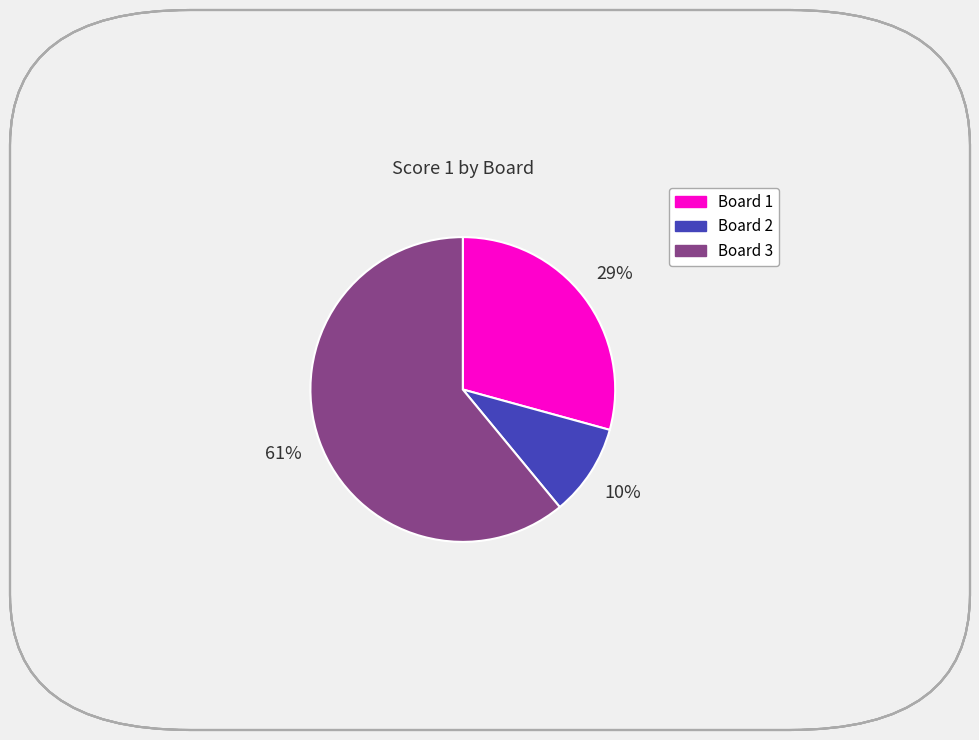

Do Board 1 and Board 2 together represent more than half of the pie?

No